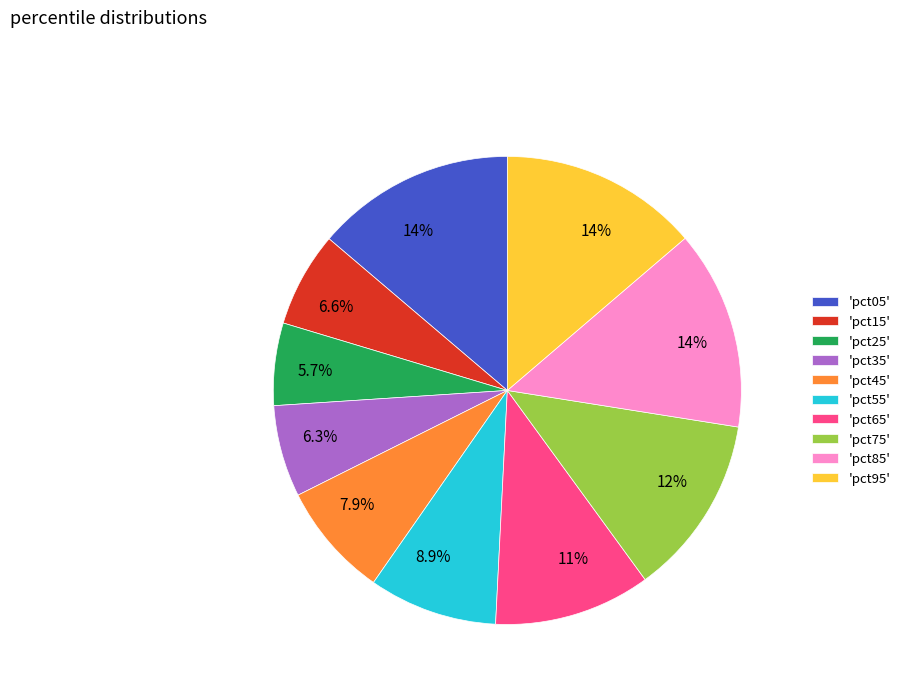

How much of the chart is everything except 'pct75'?

87.5%